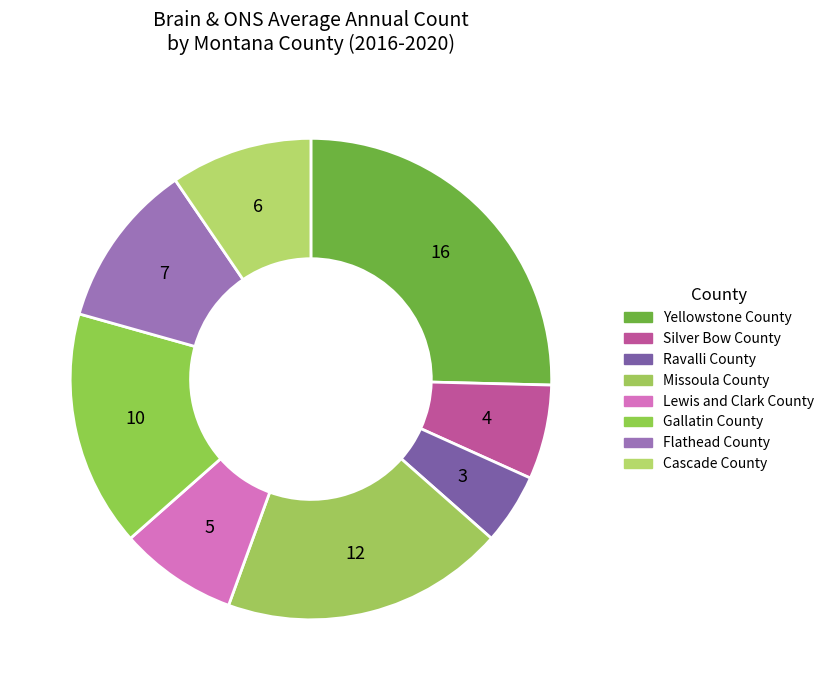

Which slice is the smallest?

Ravalli County